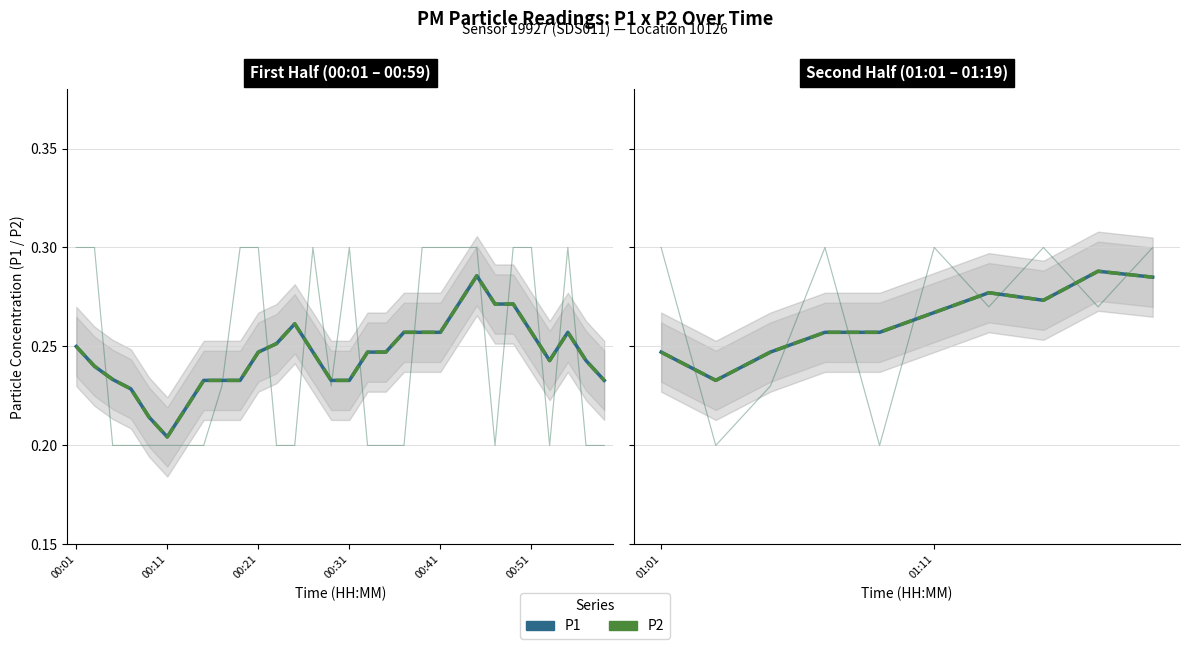

In P1, how many points are lower than both neighbors (excluding endpoints)?

2